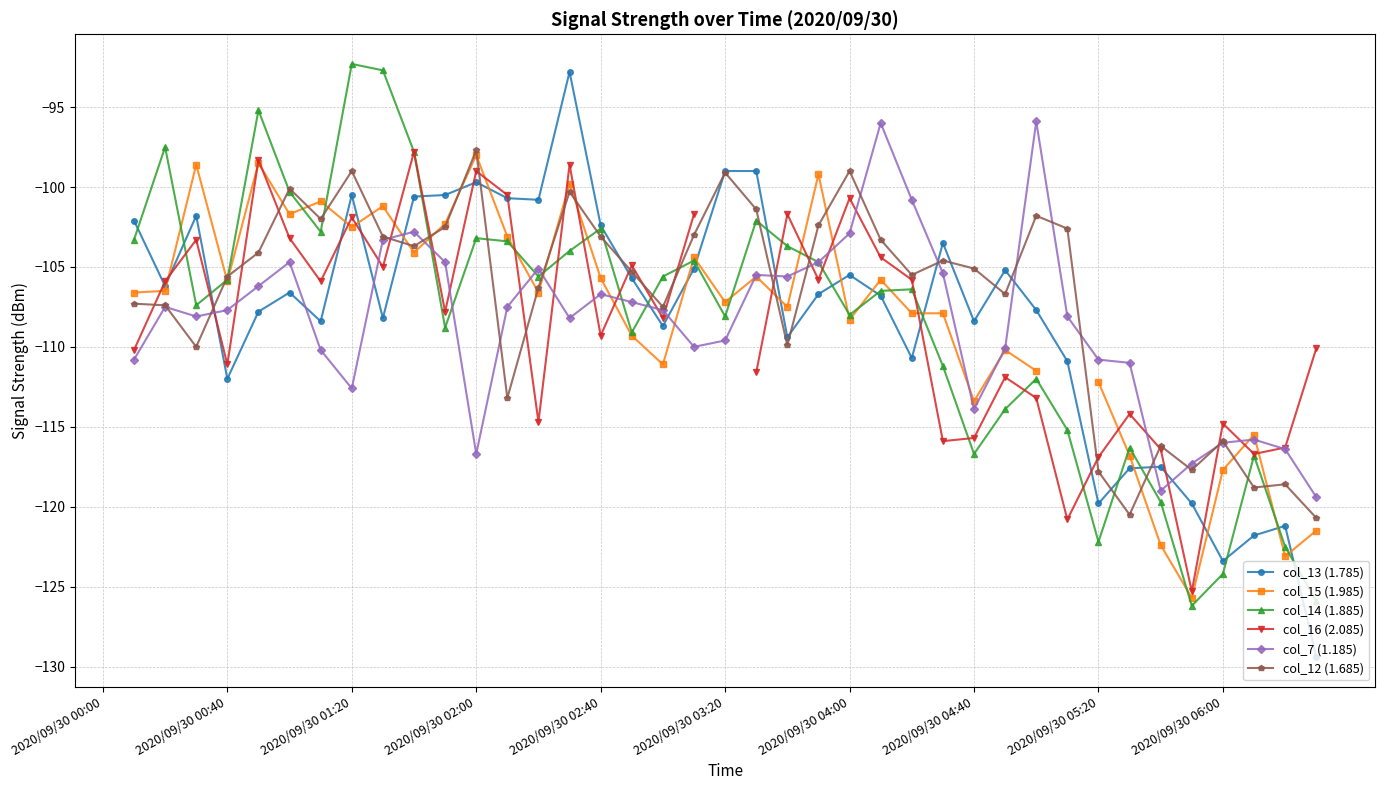

How many negative values does the col_13 (1.785) series have?

39